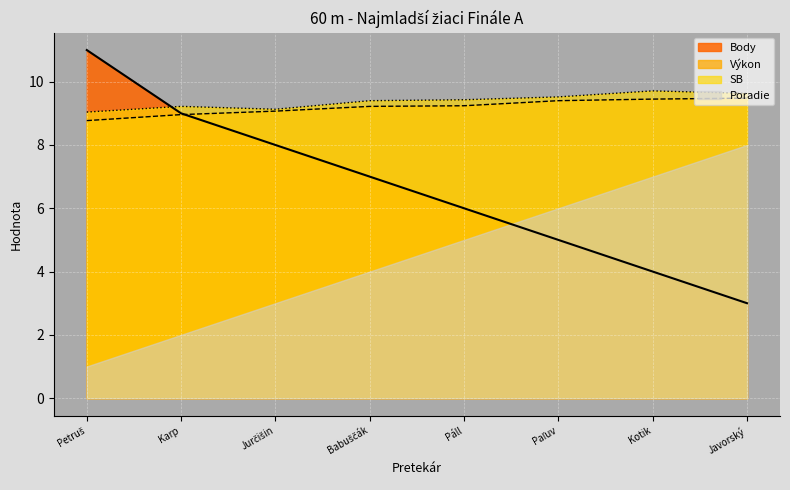

Which series has the widest spread of values?

Body